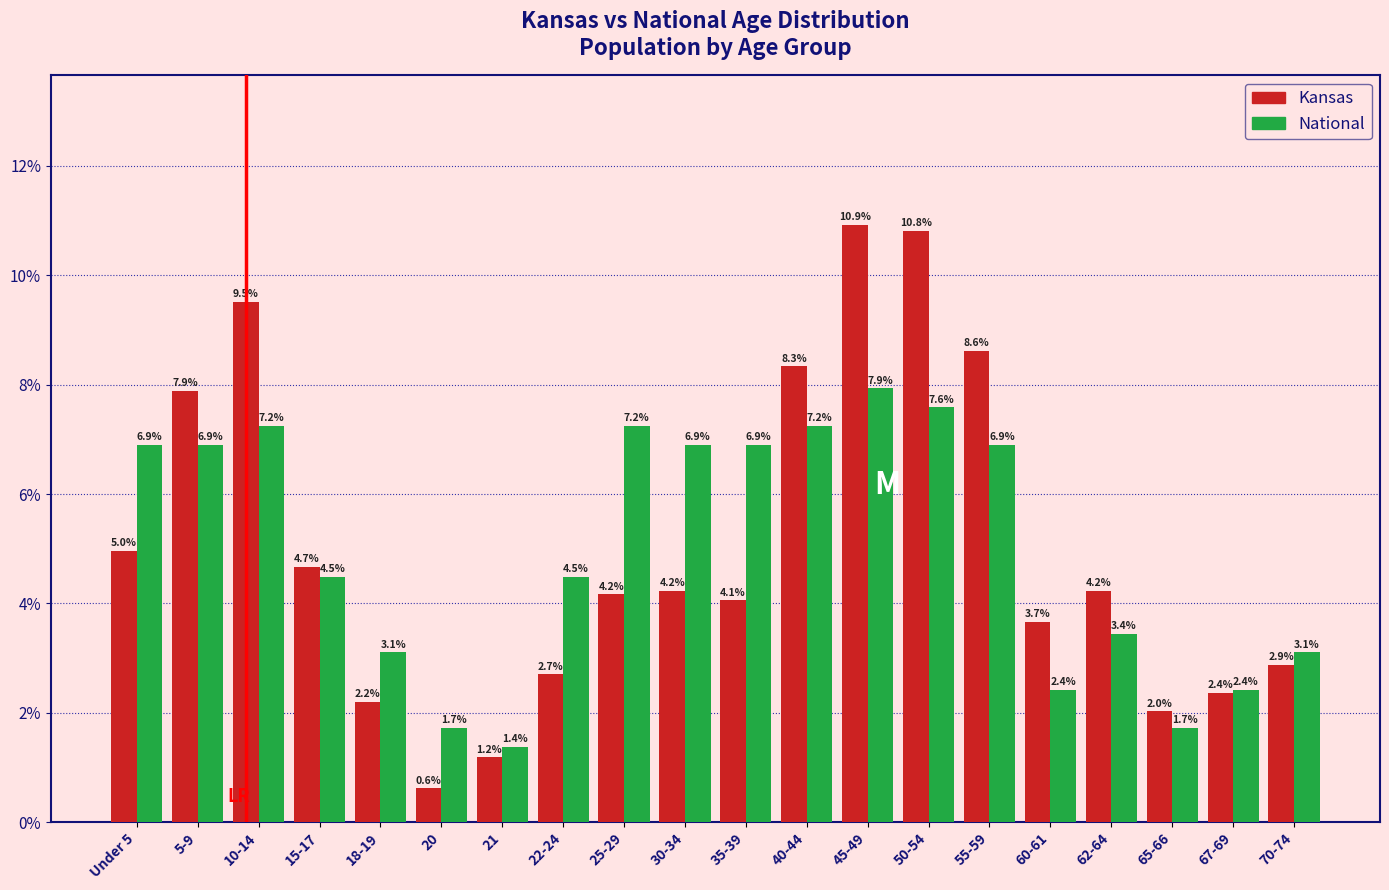

Reading left to right, list all the values displayed in this chart.

Kansas: 5.0	7.9	9.5	4.7	2.2	0.6	1.2	2.7	4.2	4.2	4.1	8.3	10.9	10.8	8.6	3.7	4.2	2.0	2.4	2.9
National: 6.9	6.9	7.2	4.5	3.1	1.7	1.4	4.5	7.2	6.9	6.9	7.2	7.9	7.6	6.9	2.4	3.4	1.7	2.4	3.1